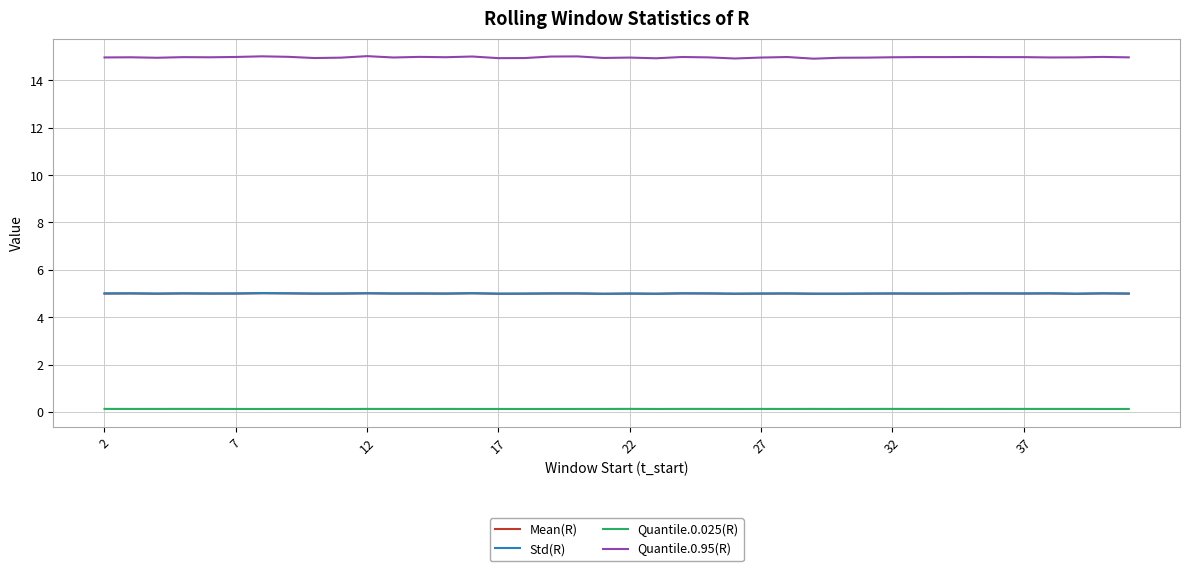

What is the maximum value shown in the chart?

15.0